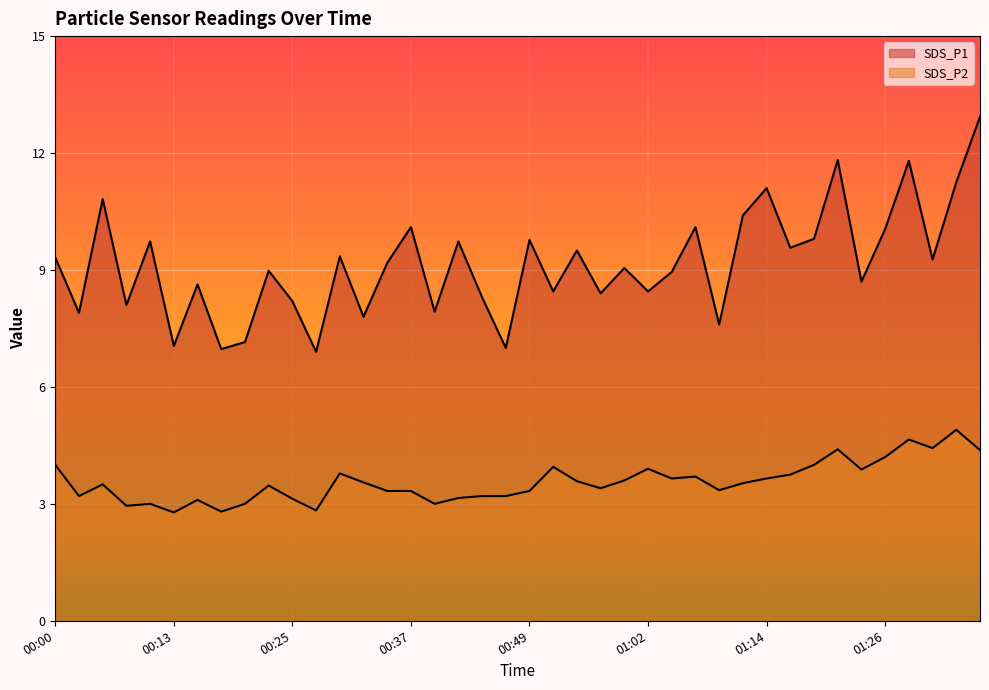

List the series in order of their overall mean, highest first.

SDS_P1, SDS_P2